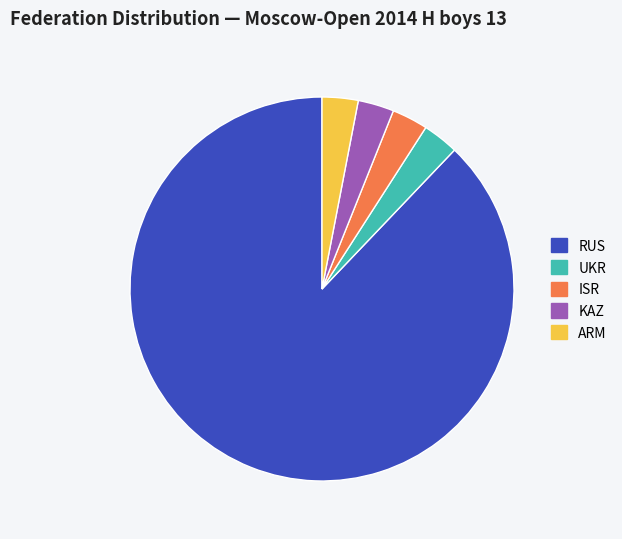

Count the number of slices in the pie.

5